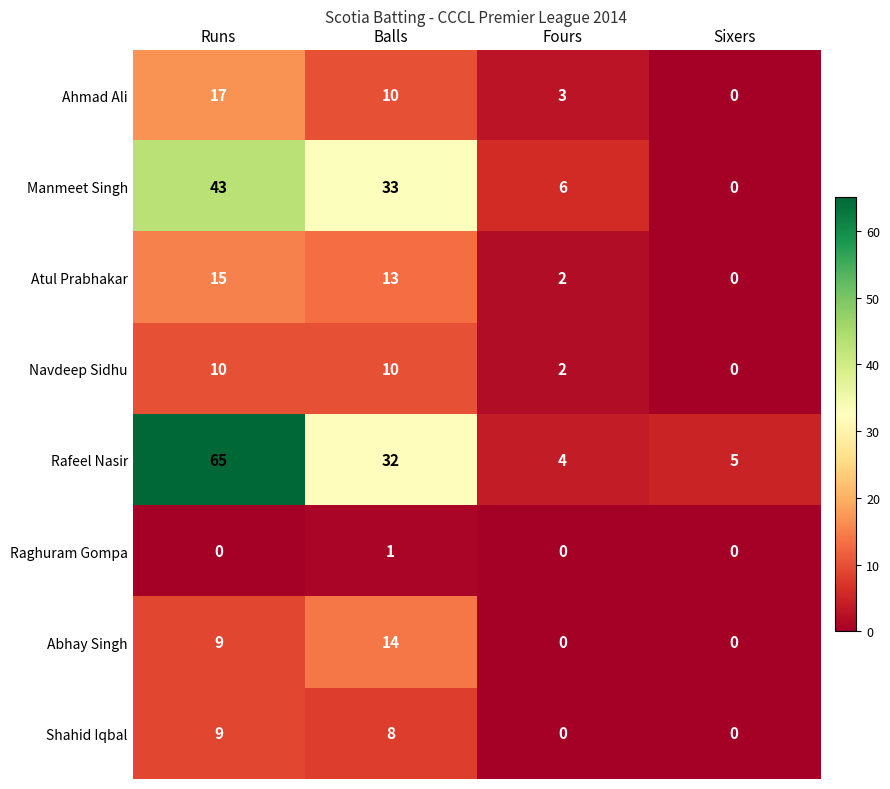

The value of Navdeep Sidhu at Fours is 2. True or false?

True